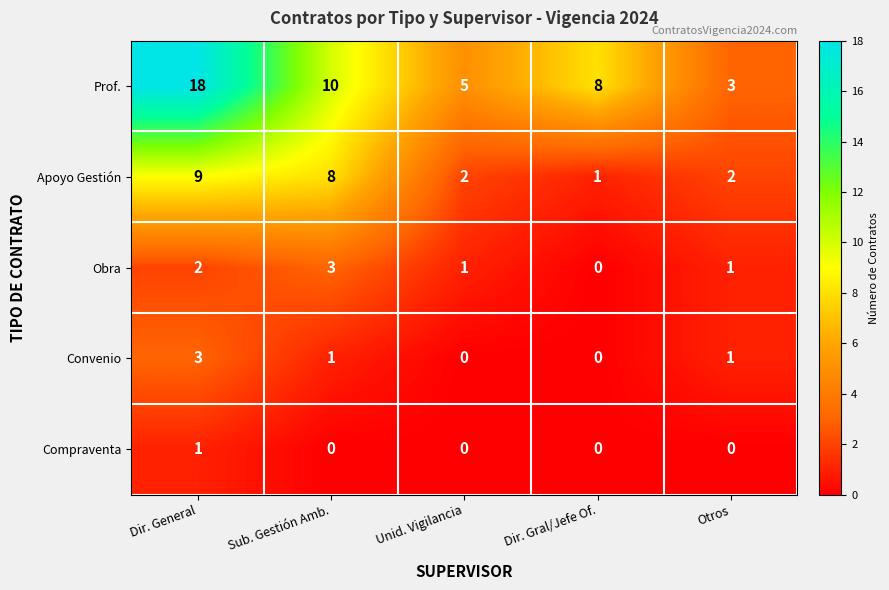

Which series changed the most between Dir. General and Unid. Vigilancia?

Prof.